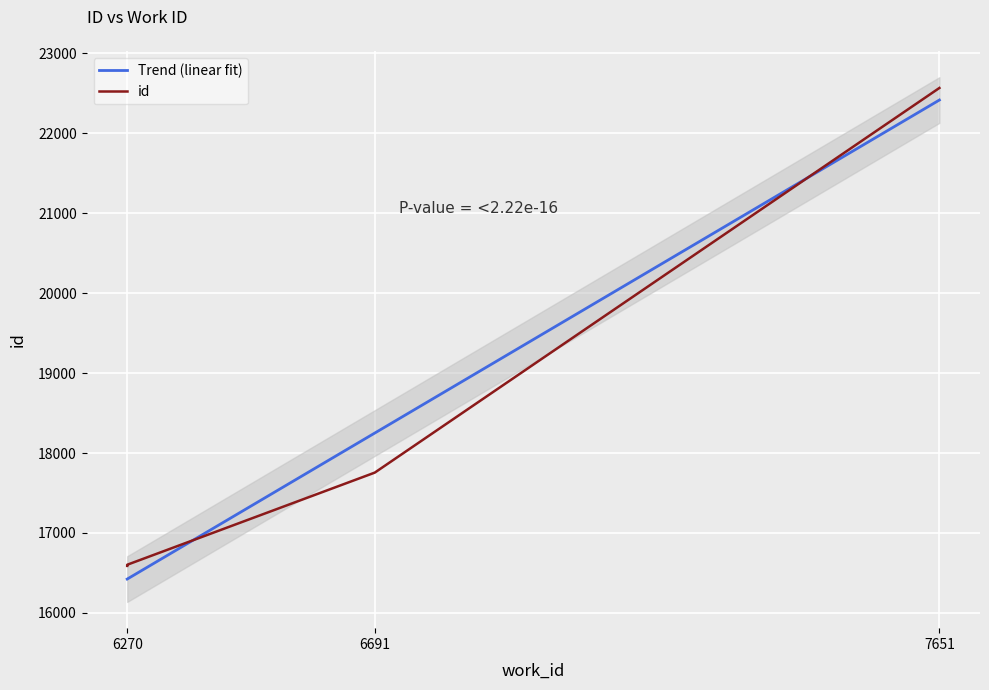

Approximately how many times larger is the value at 6270 compared to 7651?

0.7